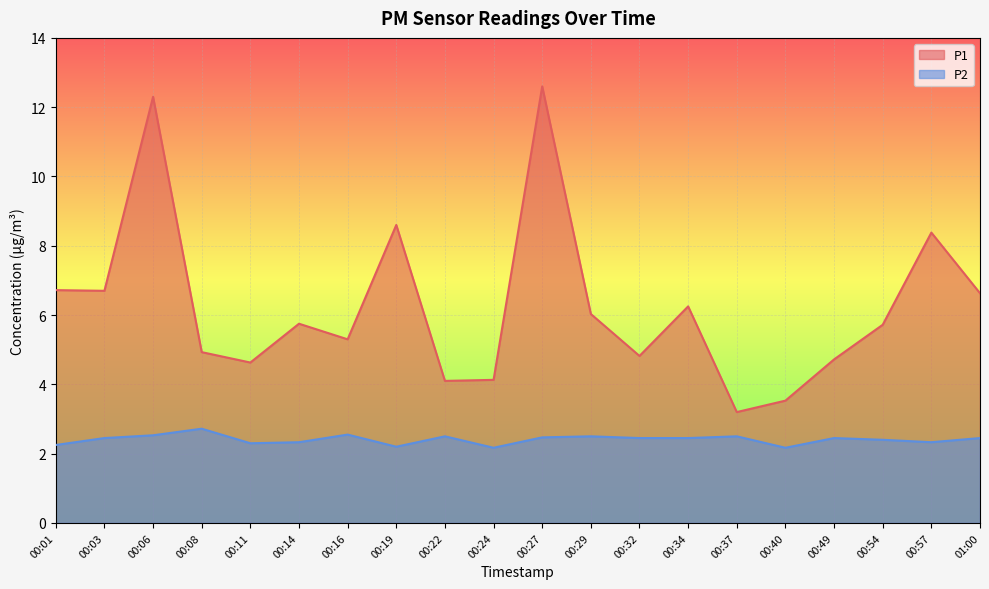

Between 00:54 and 00:01, which is larger?

00:01